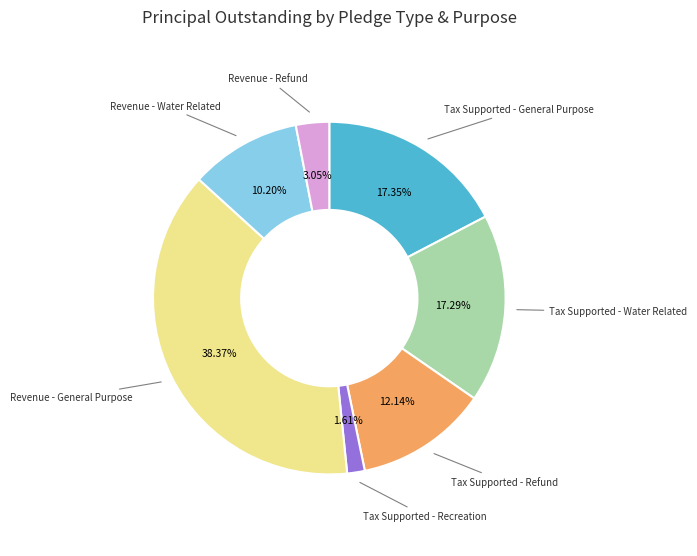

To the nearest percent, what is the combined percentage of Tax Supported - Recreation and Tax Supported - Water Related?

19%